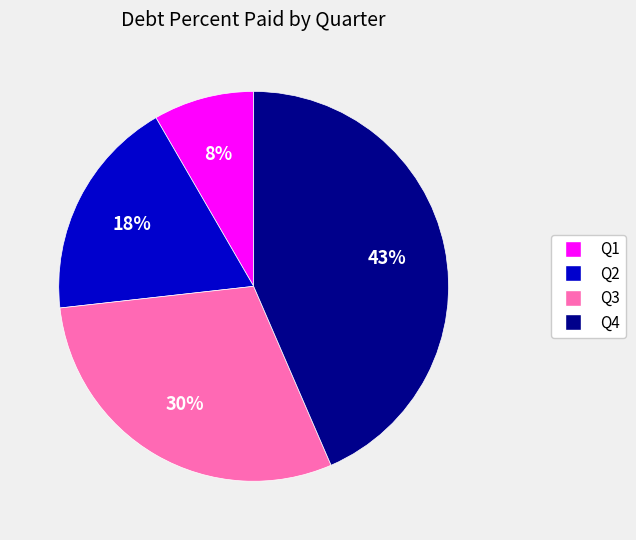

Does Q2 account for over 50% of the chart?

No